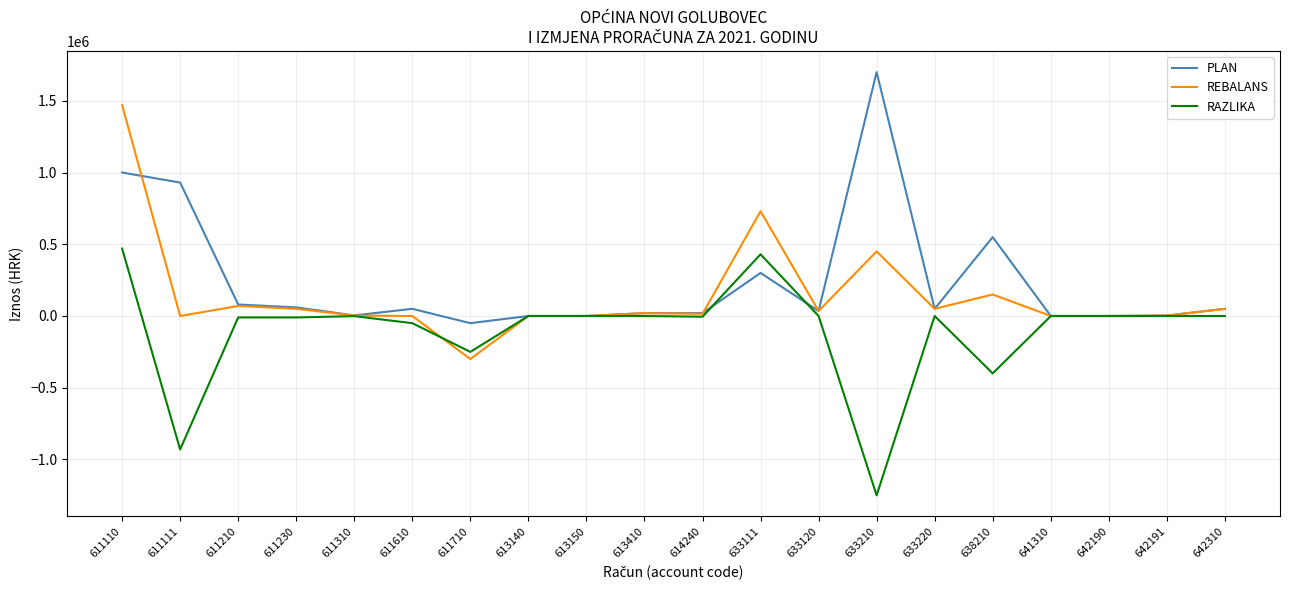

What is the greatest value displayed?

1700000